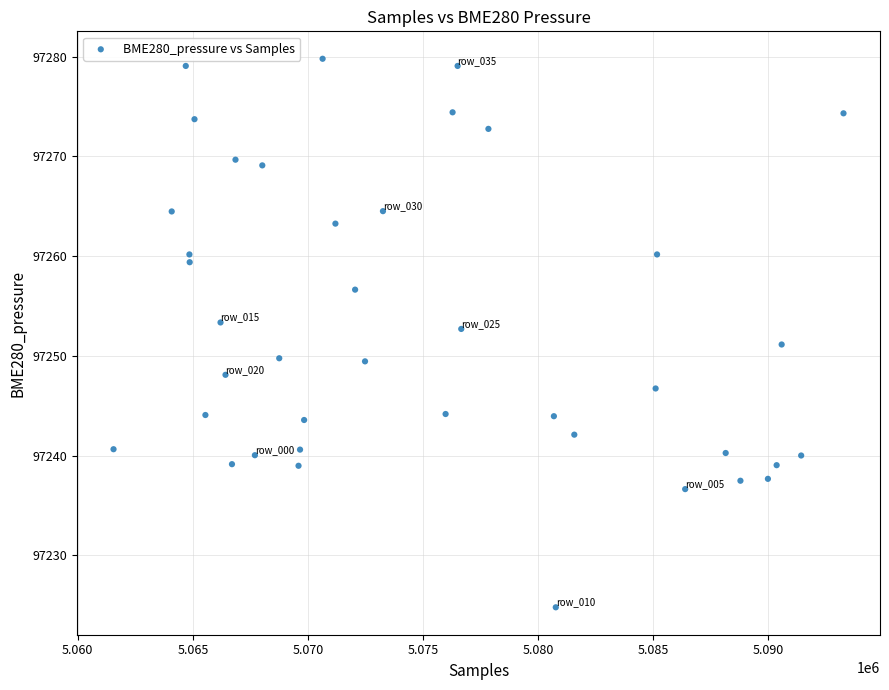

What is the range of Y values (max minus min)?

55.0